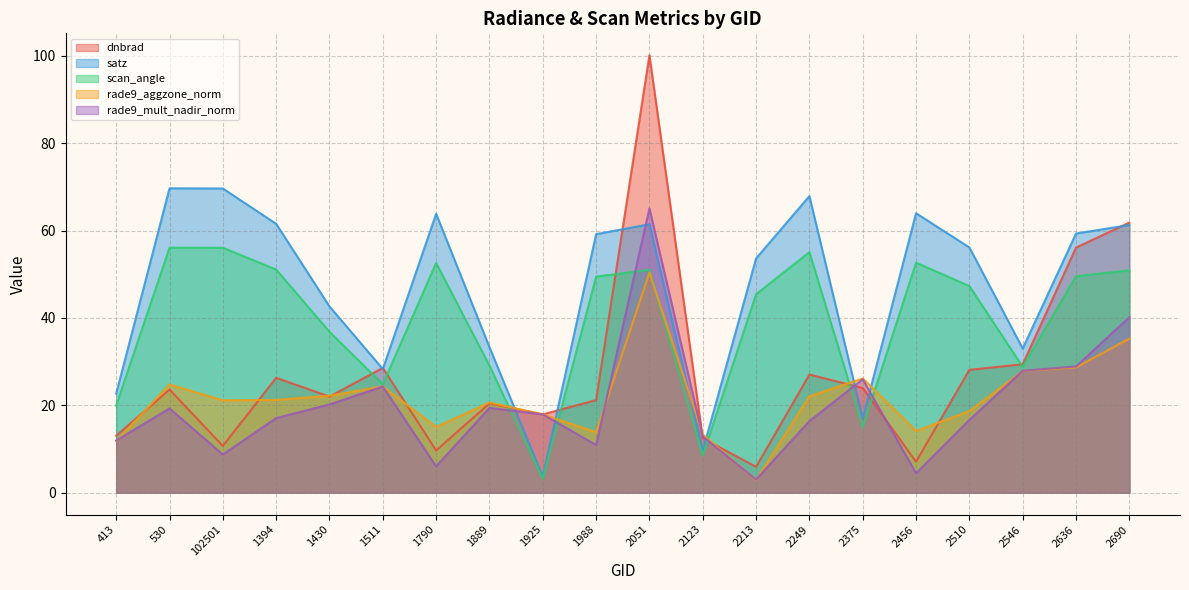

Reading left to right, extract all data points from this chart.

dnbrad: 413=13.0	530=23.6	102501=10.7	1394=26.3	1430=22.0	1511=28.6	1790=9.7	1889=20.4	1925=17.9	1988=21.2	2051=100.1	2123=12.5	2213=5.9	2249=27.0	2375=24.0	2456=7.1	2510=28.1	2546=29.4	2636=56.1	2690=61.8
satz: 413=22.7	530=69.7	102501=69.6	1394=61.5	1430=42.6	1511=28.3	1790=63.8	1889=33.3	1925=3.7	1988=59.2	2051=61.4	2123=9.6	2213=53.6	2249=67.9	2375=17.0	2456=64.0	2510=56.1	2546=33.0	2636=59.3	2690=61.3
scan_angle: 413=20.0	530=56.1	102501=56.1	1394=51.1	1430=36.8	1511=24.8	1790=52.6	1889=29.1	1925=3.2	1988=49.4	2051=51.0	2123=8.5	2213=45.4	2249=55.1	2375=15.0	2456=52.7	2510=47.3	2546=28.8	2636=49.5	2690=50.9
rade9_aggzone_norm: 413=11.8	530=24.8	102501=21.1	1394=21.2	1430=22.2	1511=24.3	1790=15.0	1889=20.6	1925=17.9	1988=13.9	2051=50.4	2123=13.3	2213=2.9	2249=22.1	2375=26.2	2456=14.1	2510=18.7	2546=27.9	2636=28.7	2690=35.3
rade9_mult_nadir_norm: 413=11.9	530=19.3	102501=8.7	1394=17.1	1430=20.2	1511=24.3	1790=6.0	1889=19.4	1925=17.9	1988=10.9	2051=65.1	2123=12.9	2213=3.0	2249=16.4	2375=26.0	2456=4.4	2510=16.6	2546=27.9	2636=28.9	2690=40.2